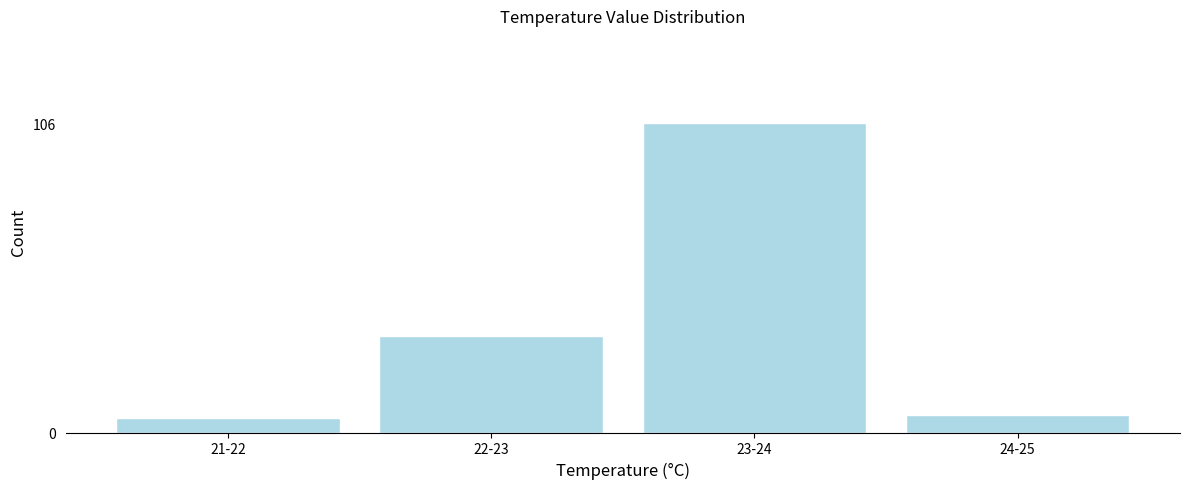

Reading left to right, what are all the values shown in this chart?

21-22=5	22-23=33	23-24=106	24-25=6